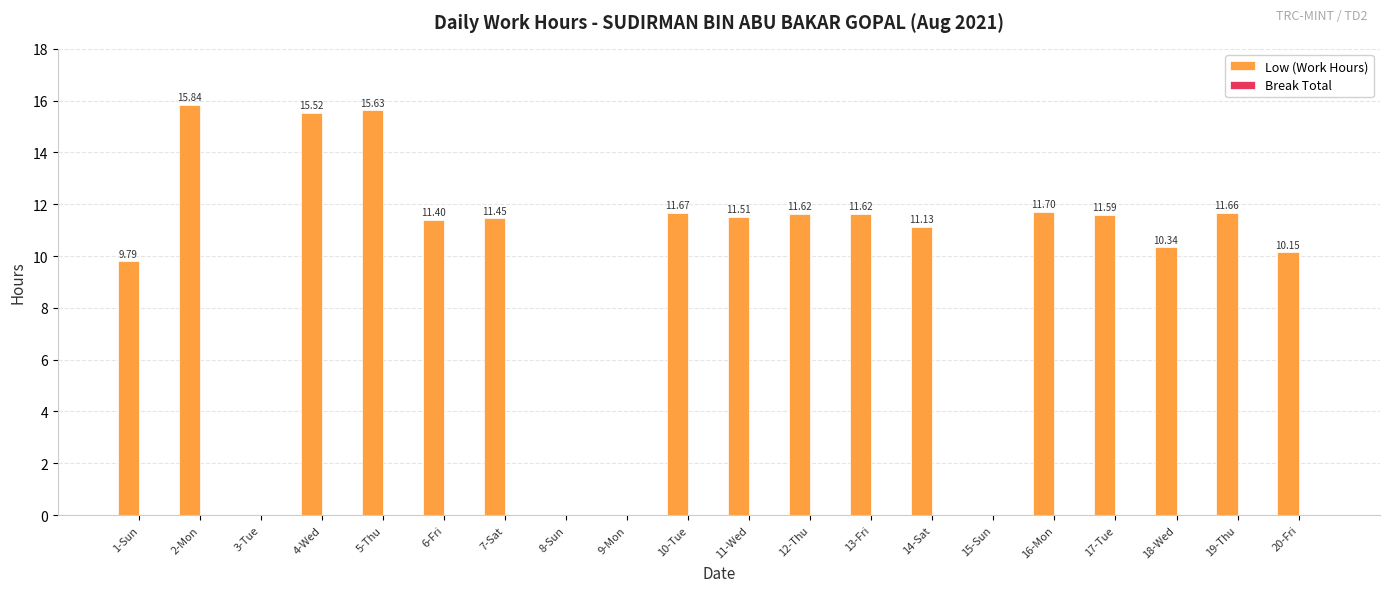

Between 5-Thu and 13-Fri, which is larger?

5-Thu